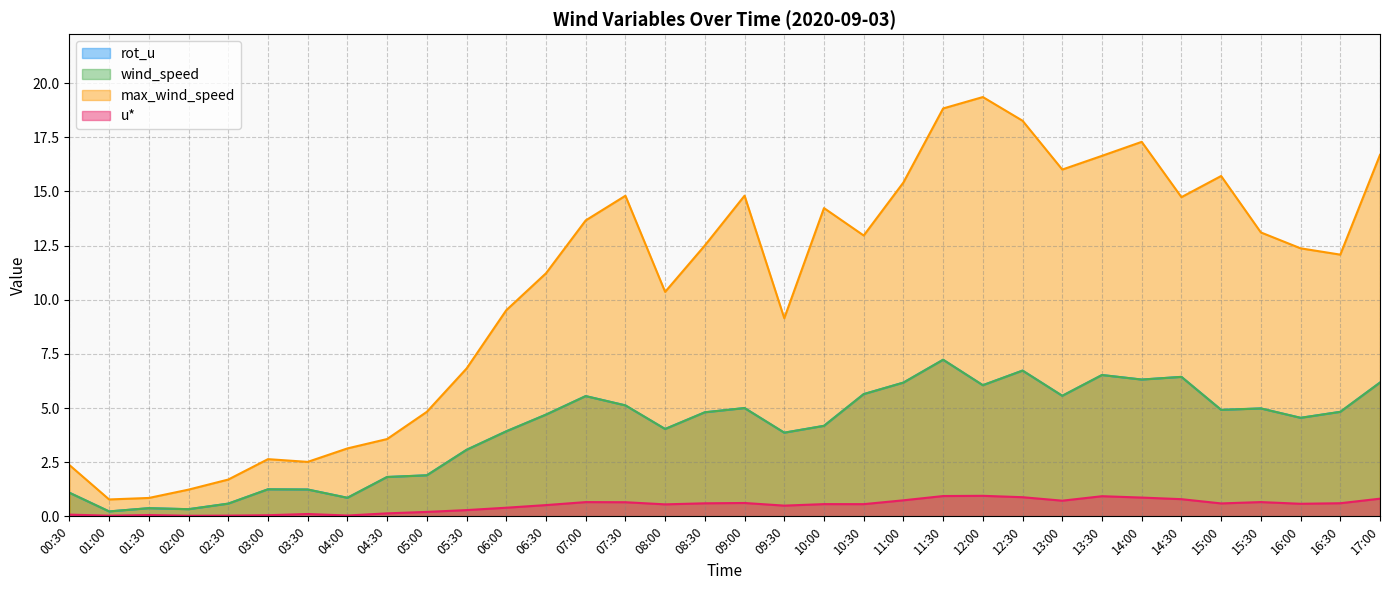

Which series changed the most between 02:00 and 15:00?

max_wind_speed